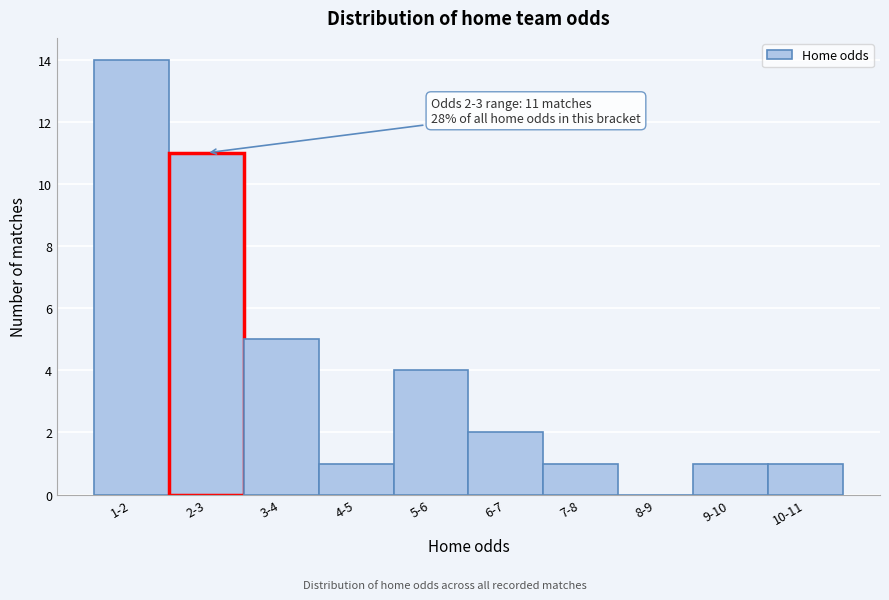

Reading left to right, transcribe all the data shown in this chart.

1-2=14	2-3=11	3-4=5	4-5=1	5-6=4	6-7=2	7-8=1	8-9=0	9-10=1	10-11=1